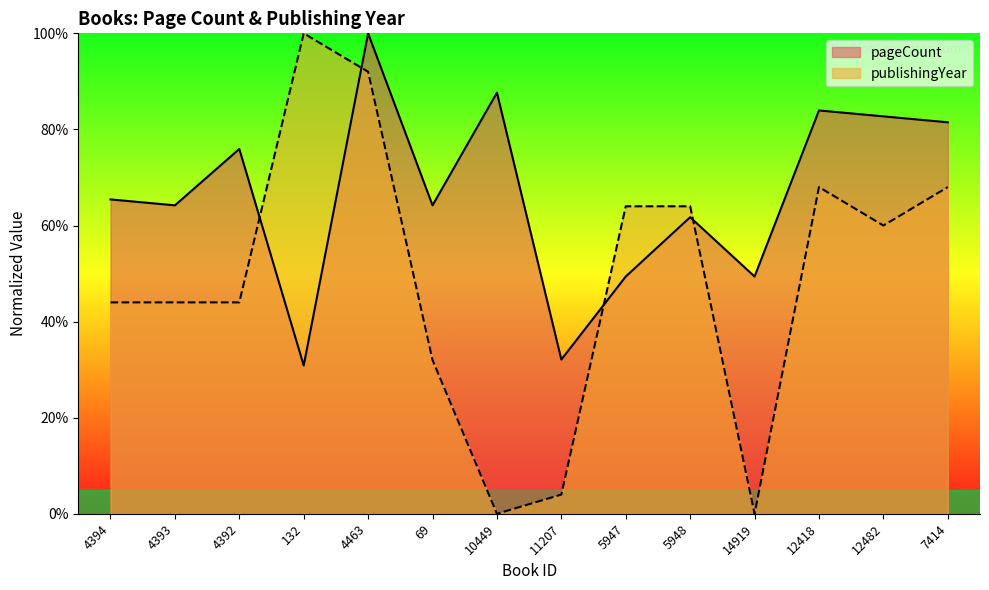

Is the value of publishingYear at 12482 greater than the value of pageCount at 132?

Yes